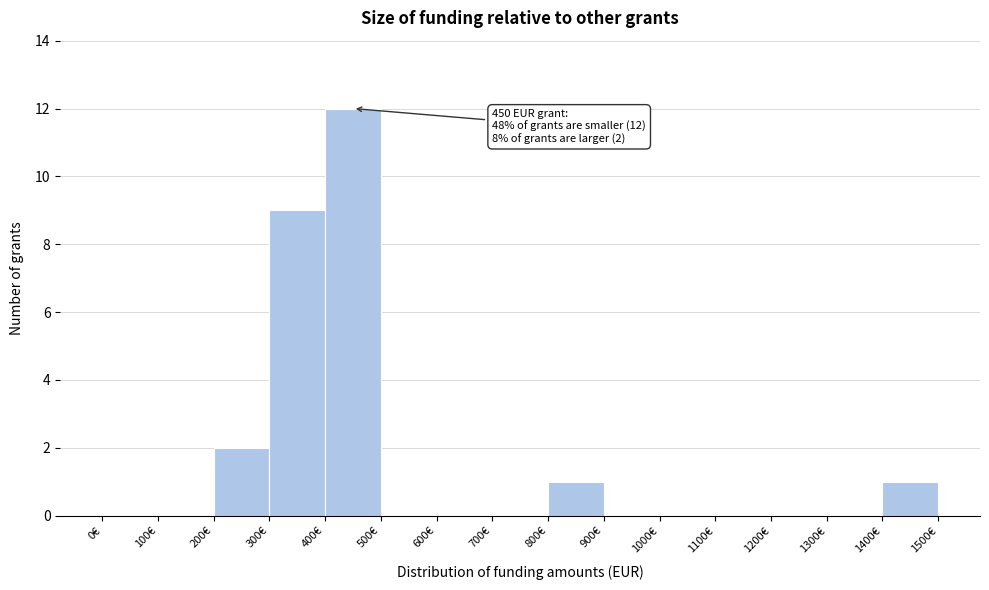

Over which range of the x-axis is the bar tallest?

400 to 500